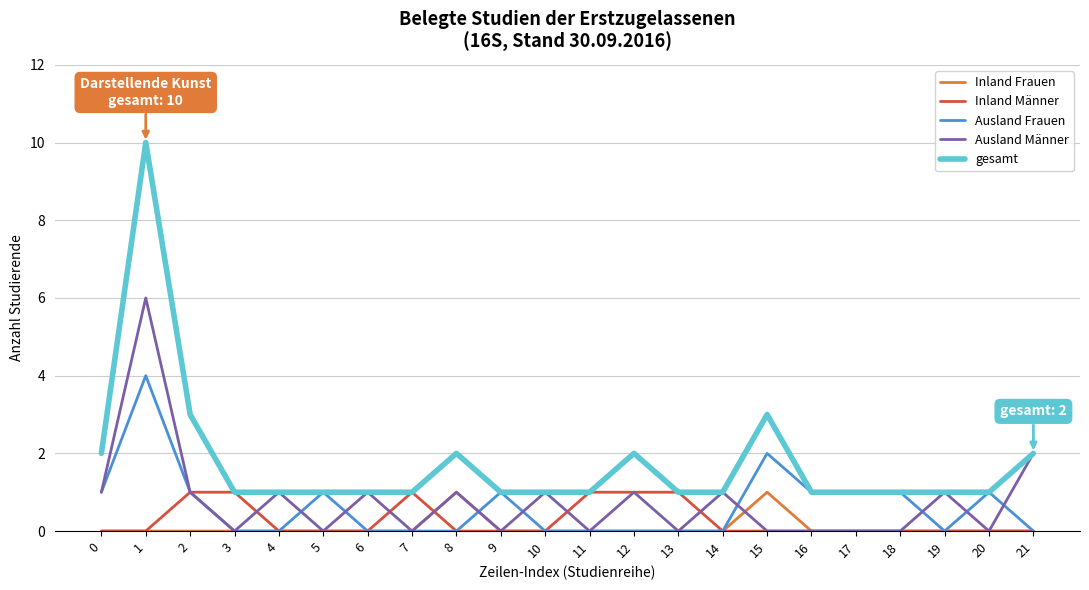

The gesamt series shows 2 at 16. True or false?

False